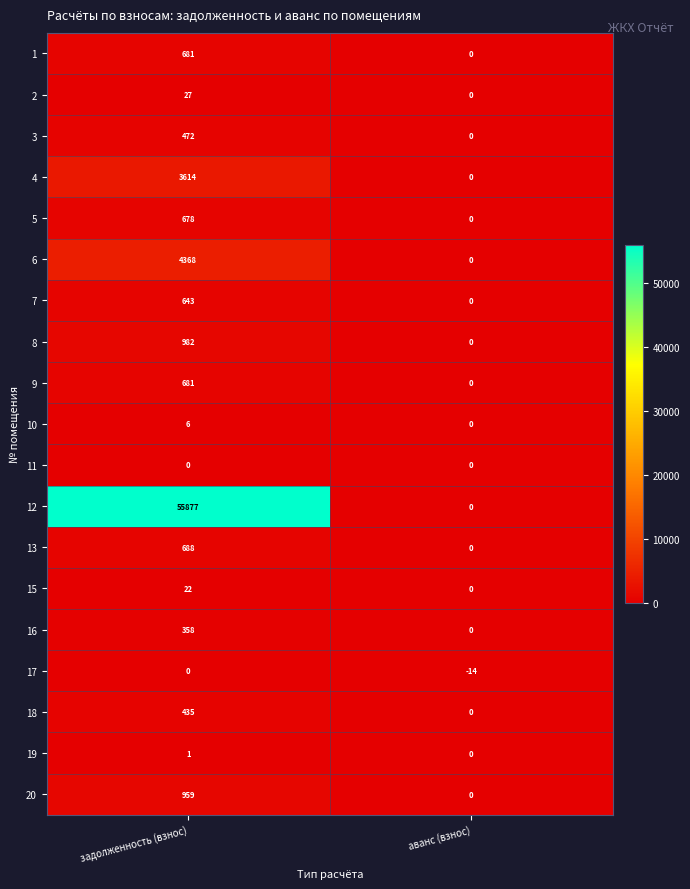

What is the average value of the 13 series?

344